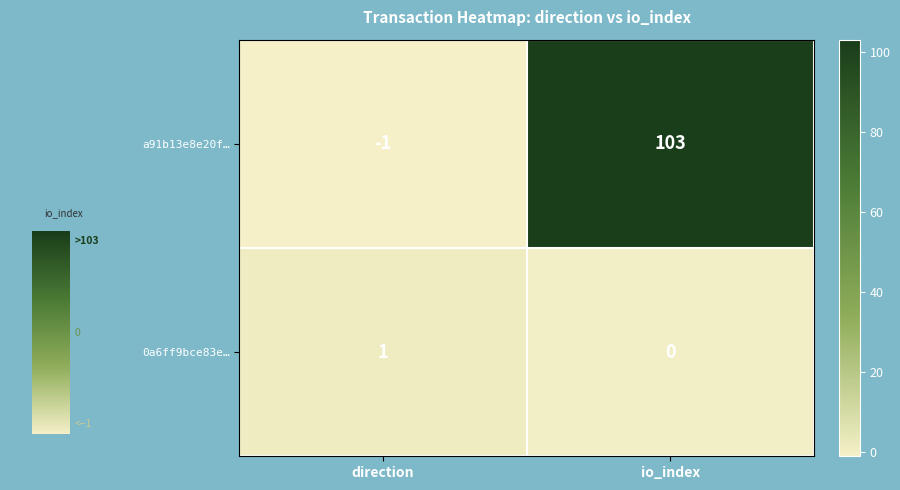

Reading left to right, what are all the values shown in this chart?

a91b13e8e20f…: direction=-1	io_index=103
0a6ff9bce83e…: direction=1	io_index=0